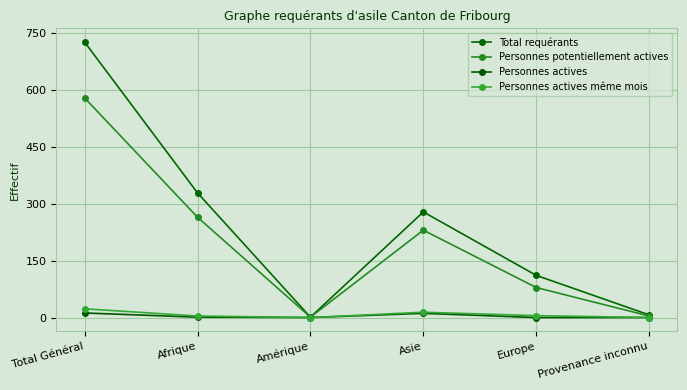

Rank the categories by Personnes actives value from highest to lowest.

Total Général, Asie, Afrique, Amérique, Europe, Provenance inconnu